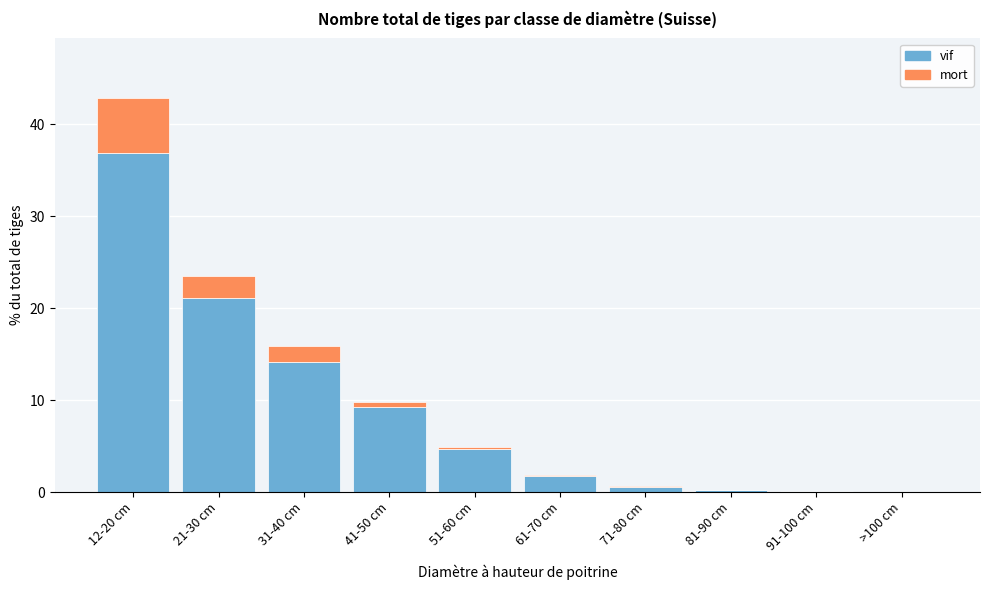

At which category is the sum across all series the highest?

12-20 cm